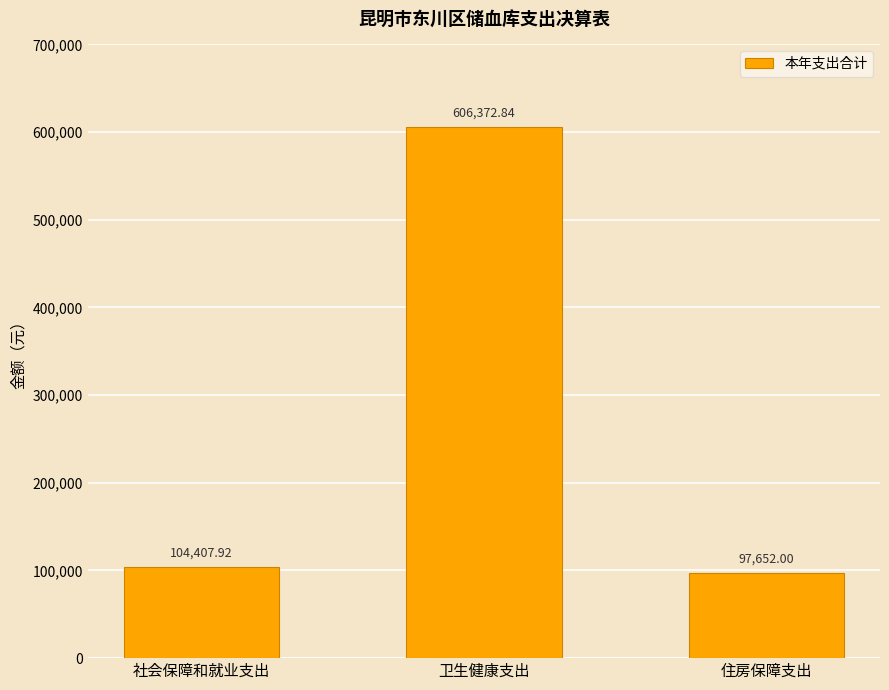

Is it true that the value at 住房保障支出 is 37863.4?

False